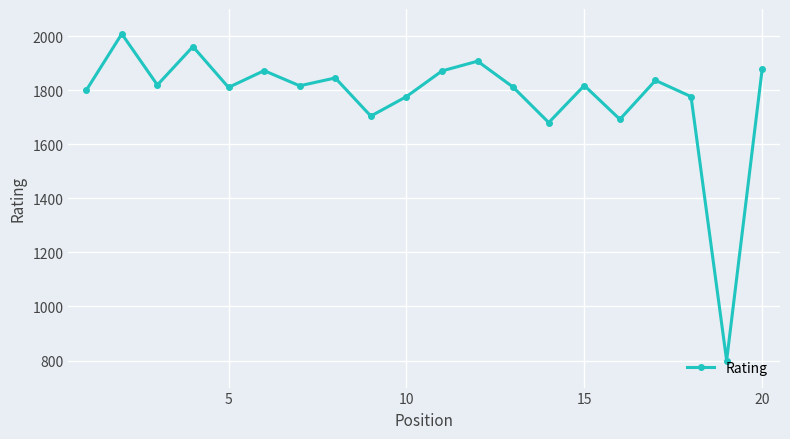

What is the difference between the maximum and second lowest values?

328